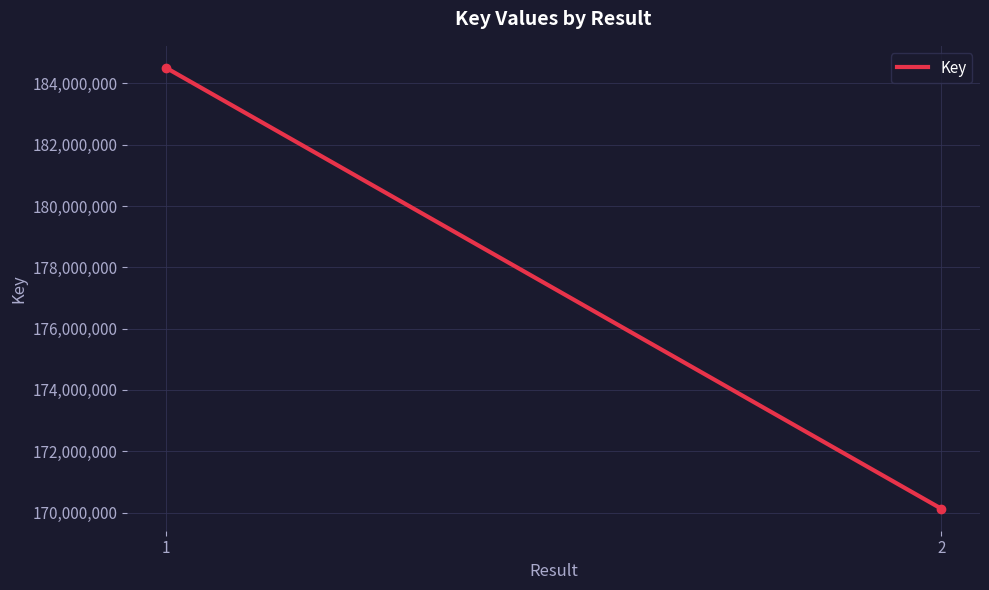

What is the minimum value shown in the chart?

170127453.0